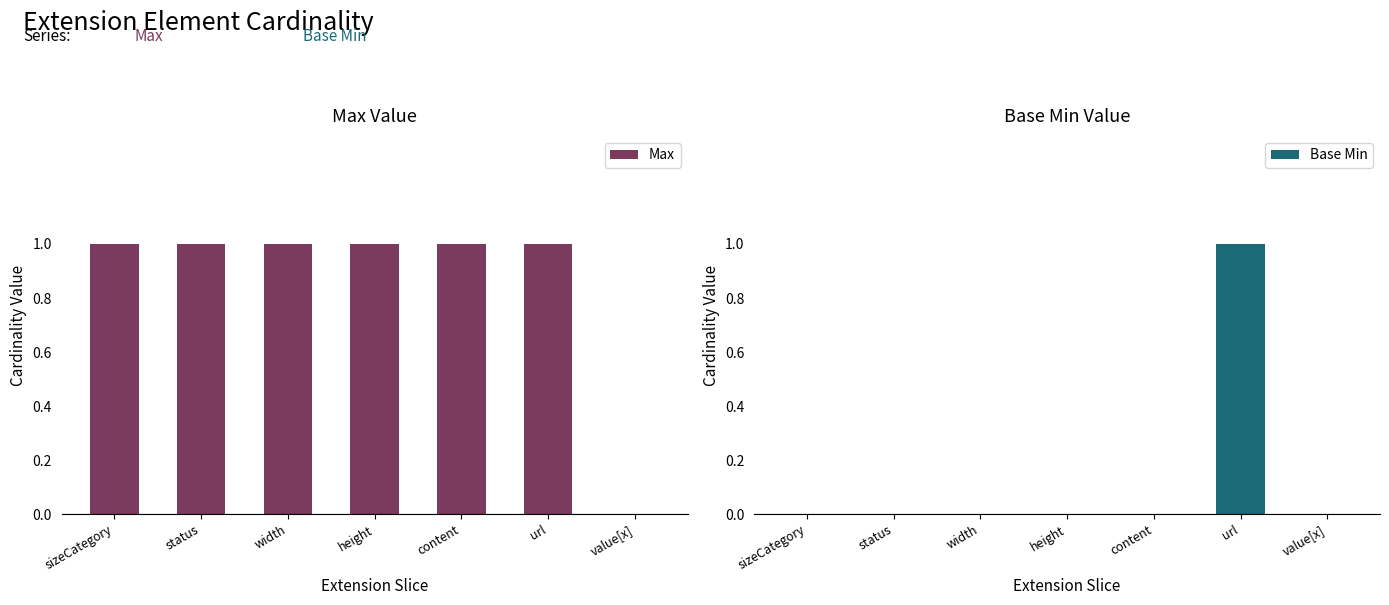

What is the approximate value of Max at sizeCategory?

1